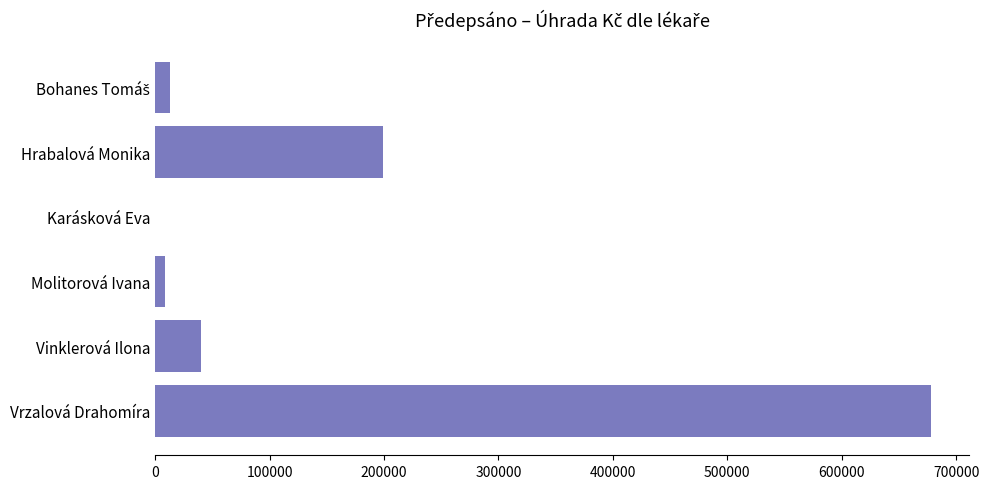

True or false: the data shows 39685.6 at Vinklerová Ilona.

True